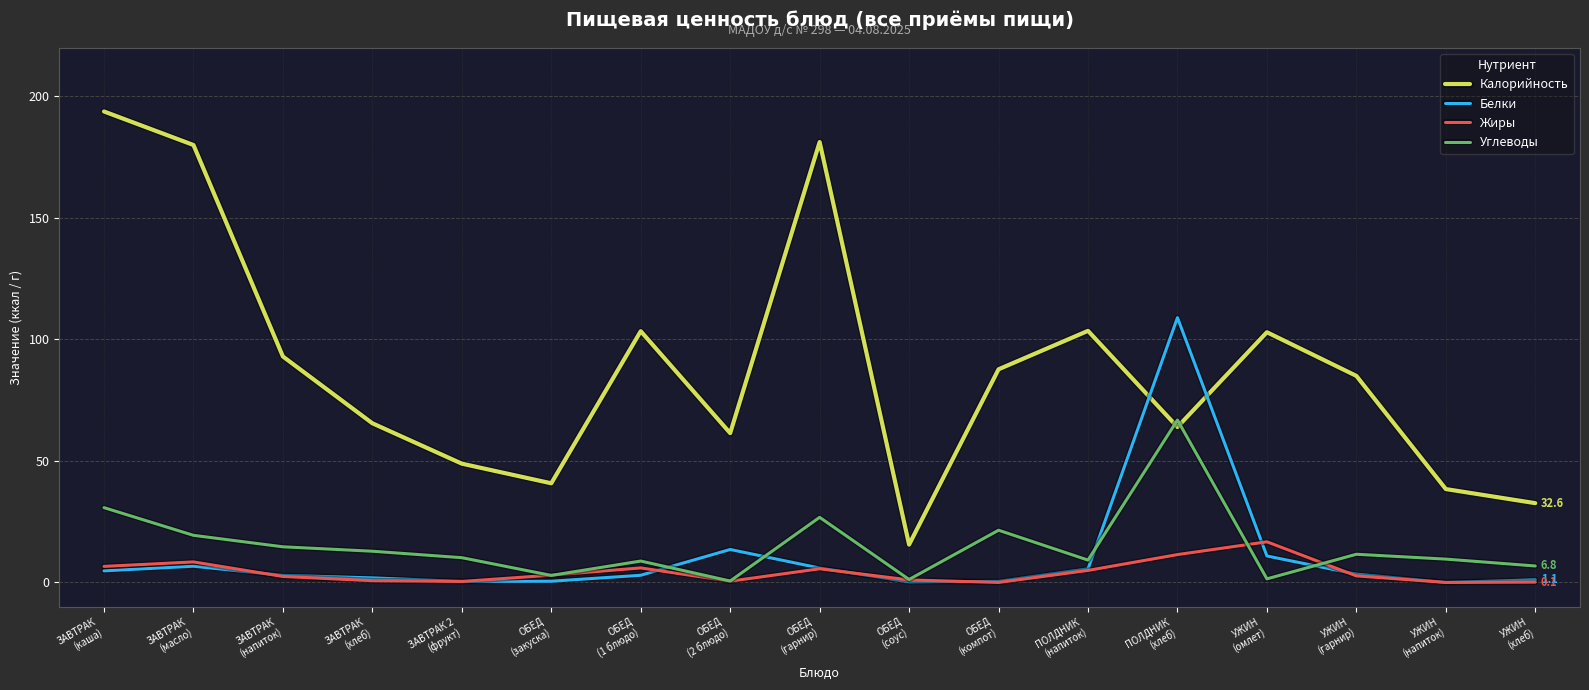

What is the spread (max minus min) of values at ЗАВТРАК
(каша)?

189.0